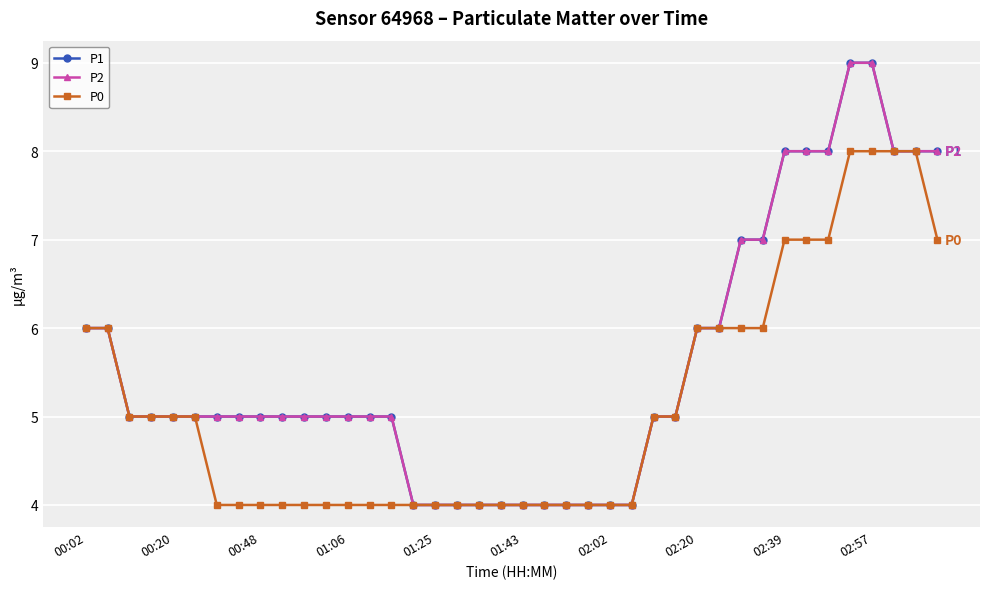

At which label does P1 first exceed 5?

00:02